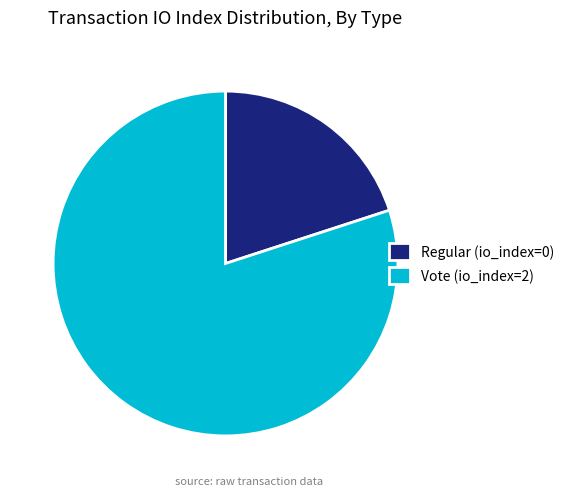

What is the ratio of the value at Regular (io_index=0) to the value at Vote (io_index=2)?

0.3